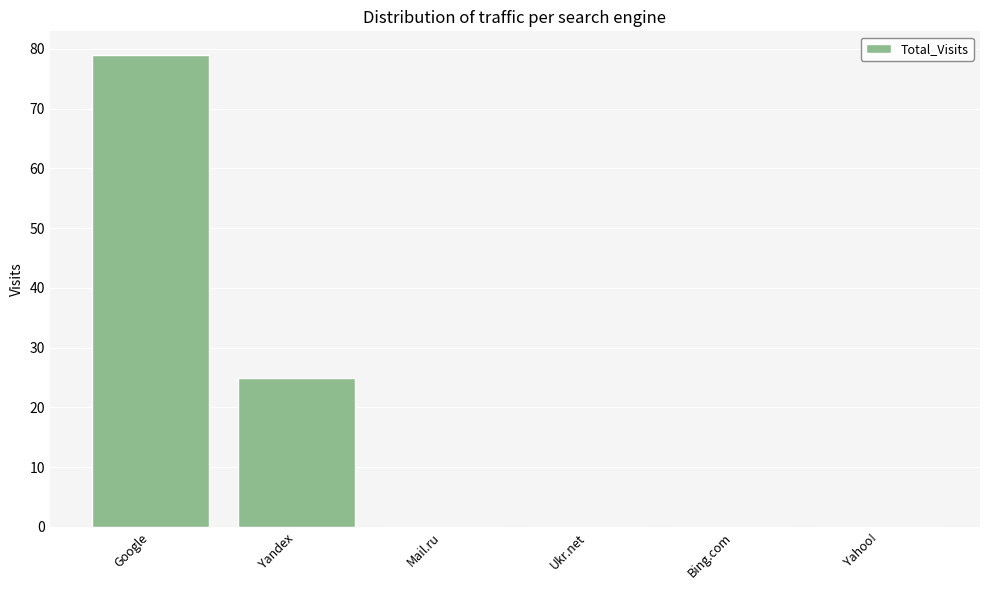

Count the number of data series in this chart.

1